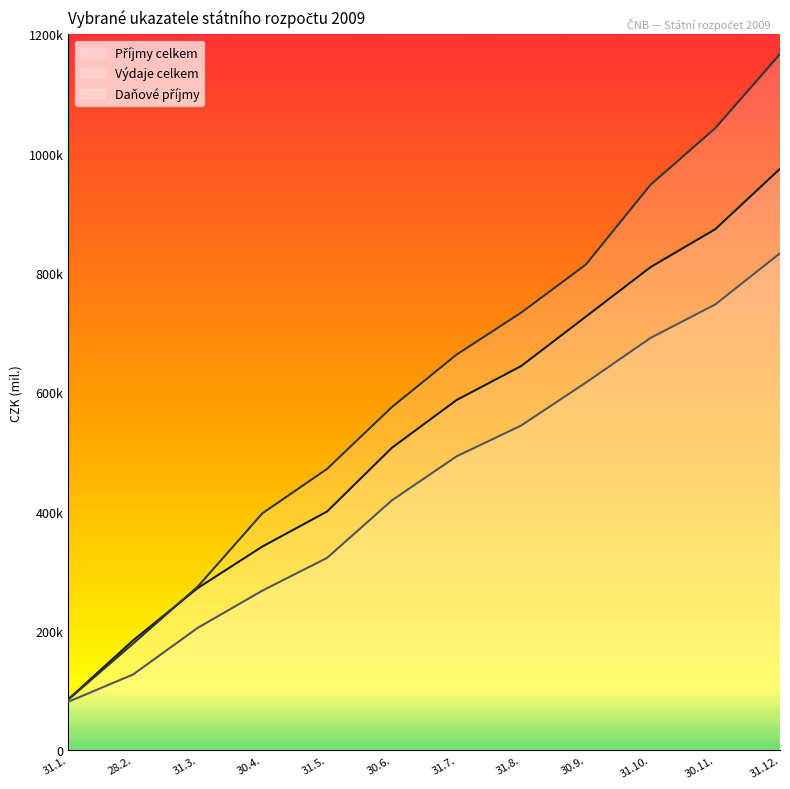

What is the average value of the Příjmy celkem series?

533637